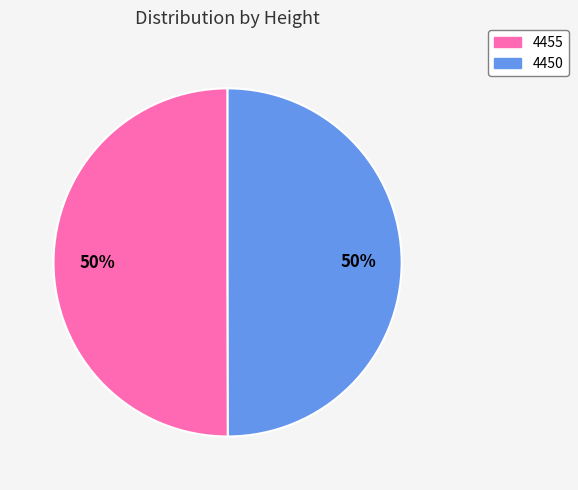

Count the number of slices in the pie.

2